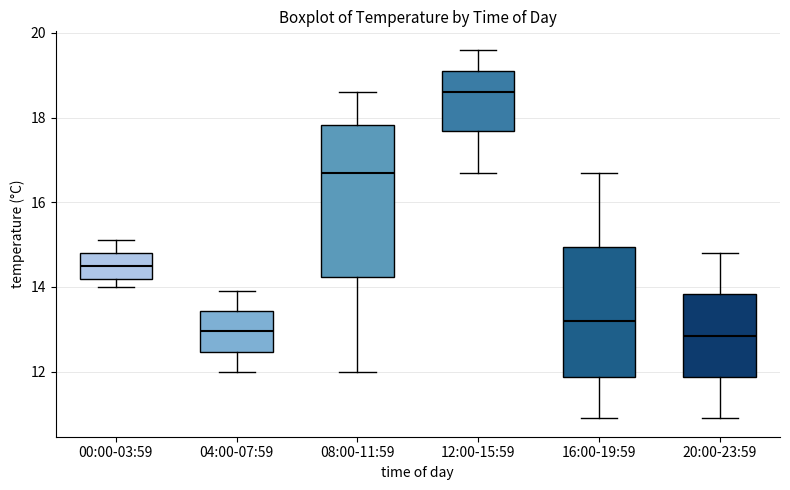

Which box's median line is the highest?

12:00-15:59